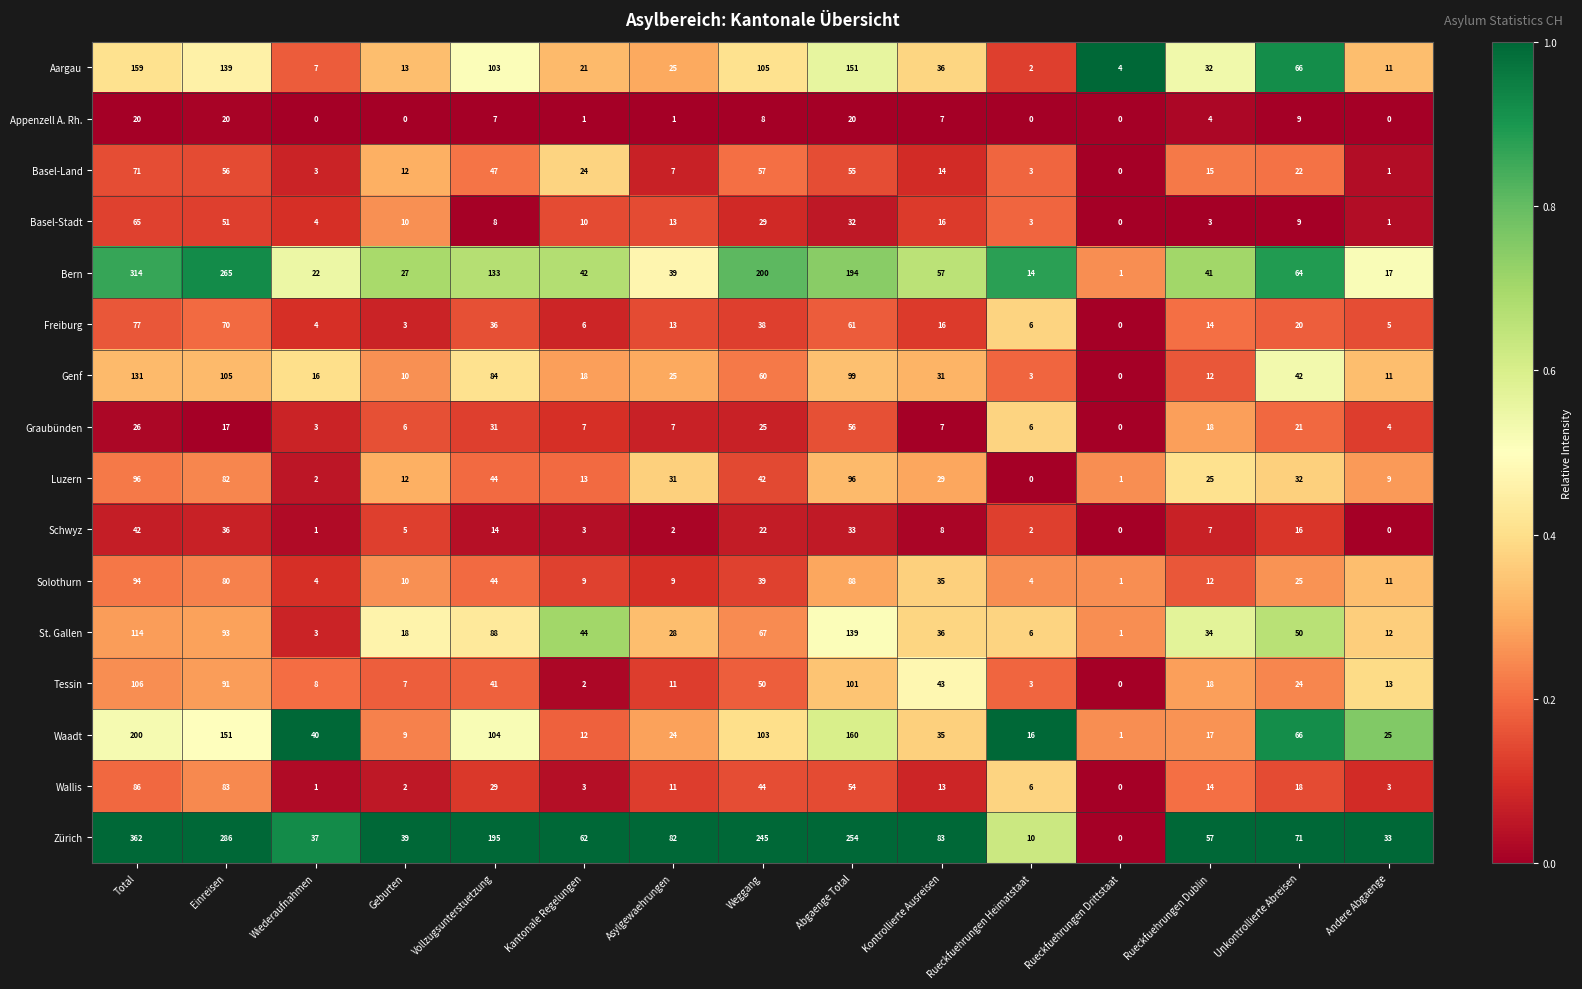

What is the sum of the Luzern values at Rueckfuehrungen Drittstaat and Abgaenge Total?

97